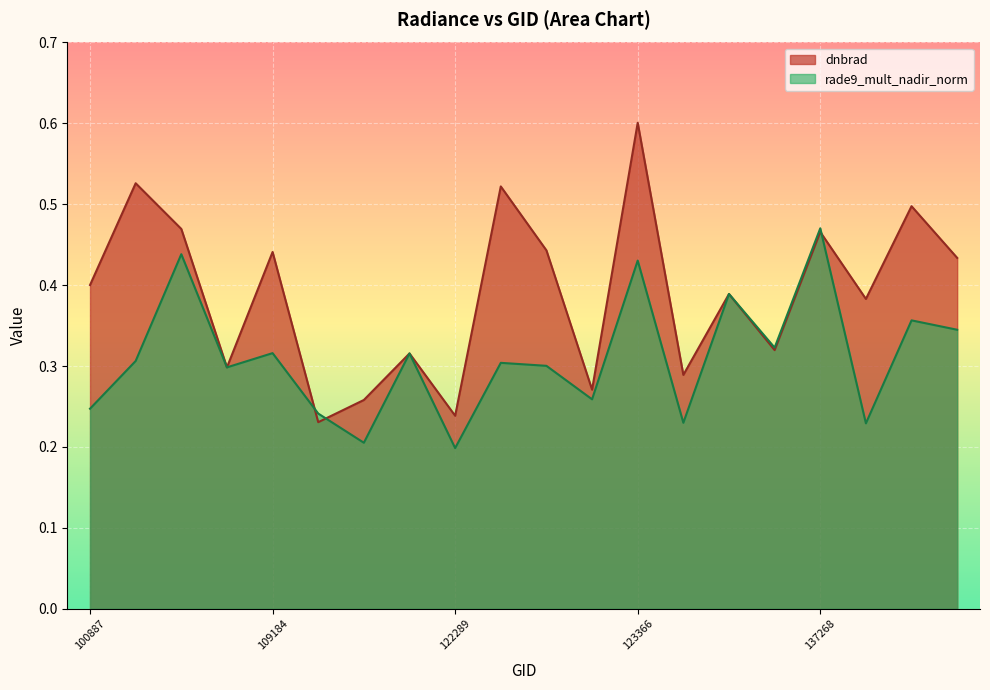

Where is the first local minimum for dnbrad?

104431